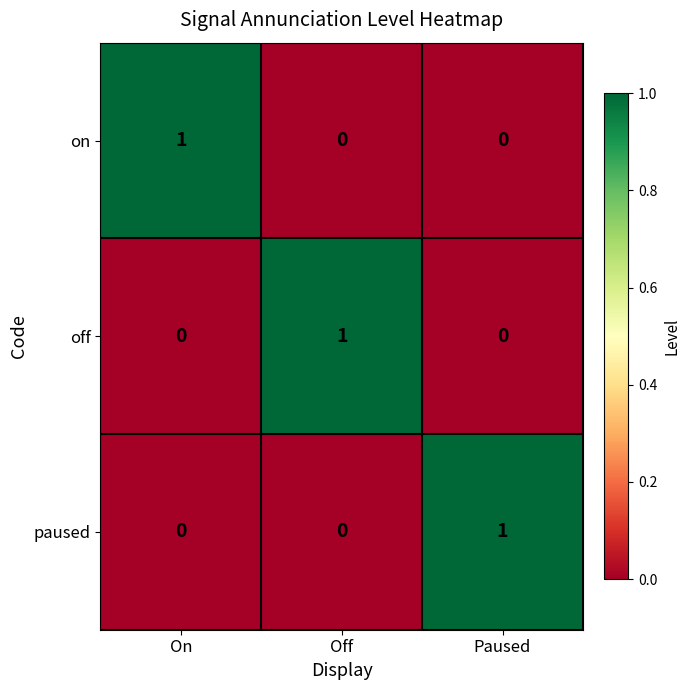

Count the paused values in the range 0 to 1.

3